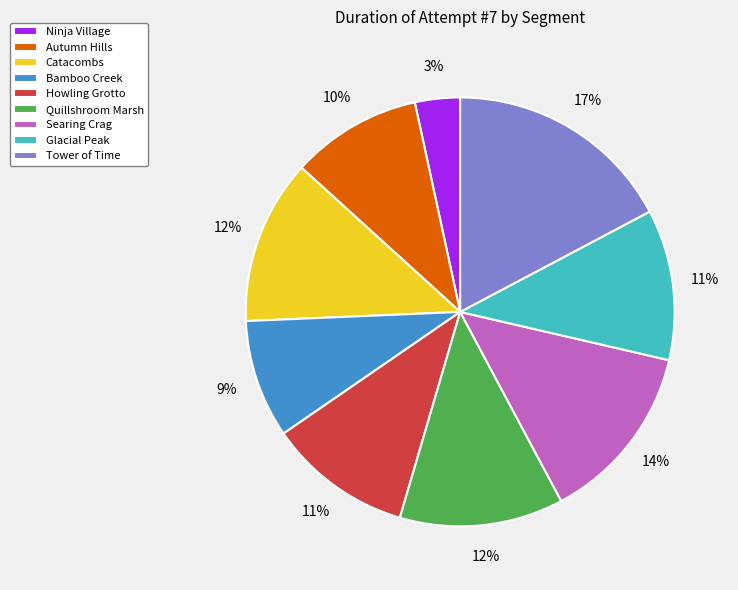

True or false: Tower of Time accounts for 4% of the total.

False